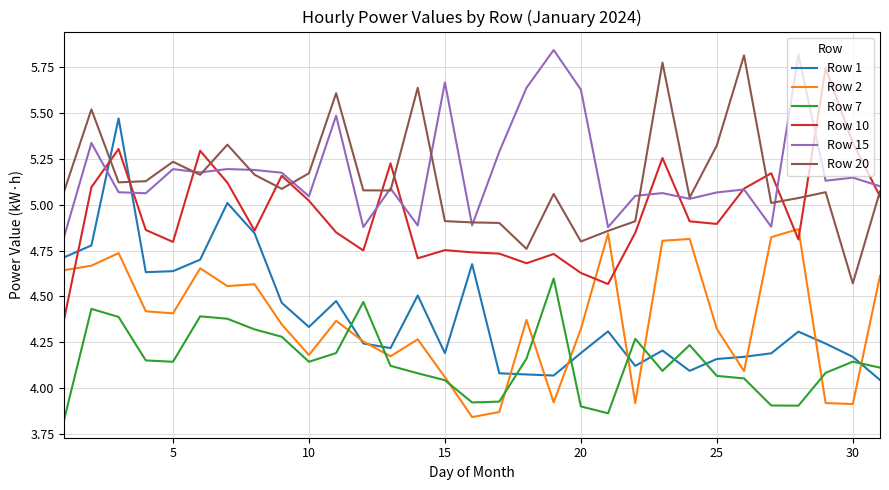

True or false: Row 10 and Row 7 intersect in this chart.

False